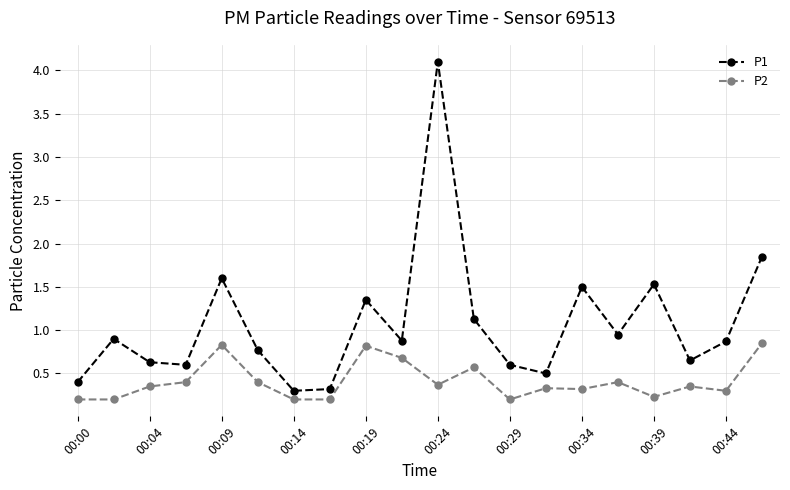

What is the maximum value shown in the chart?

4.1